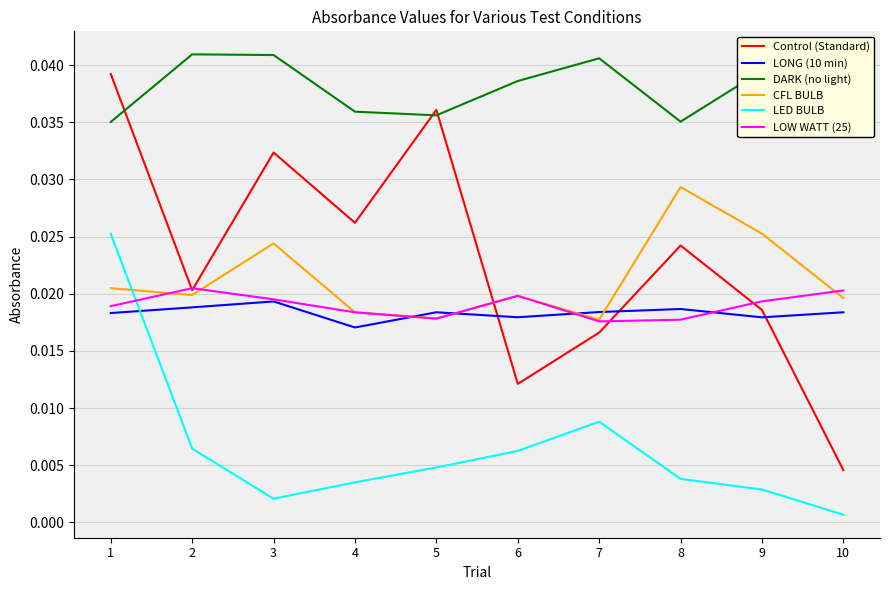

At which category is the sum across all series the highest?

1